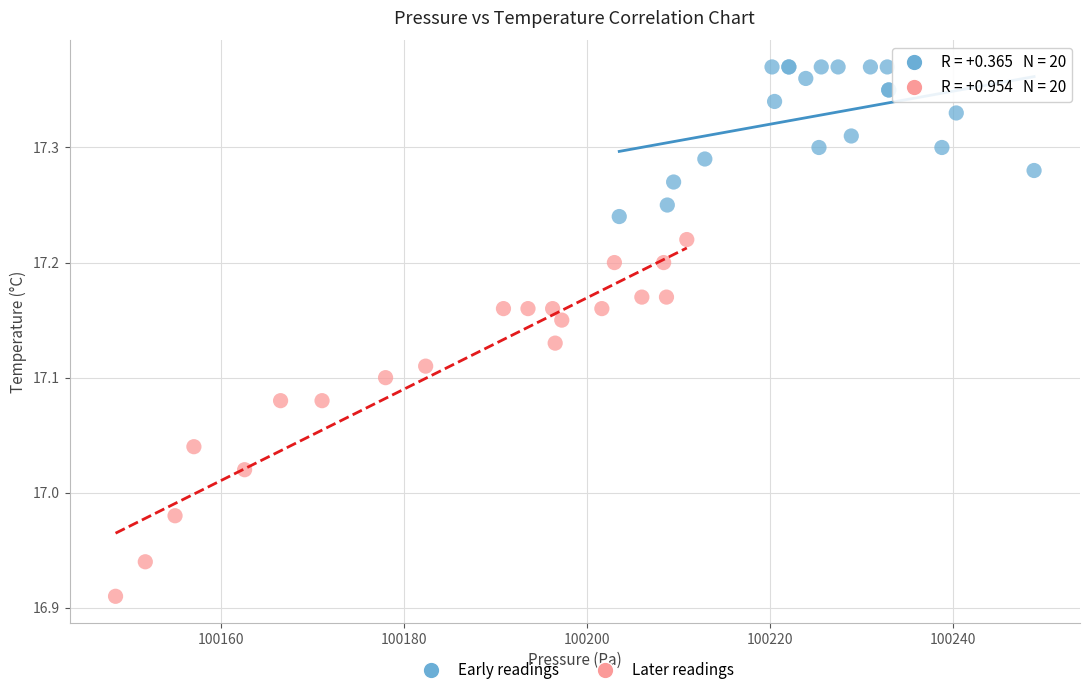

Which series contains the highest Y value?

Early readings